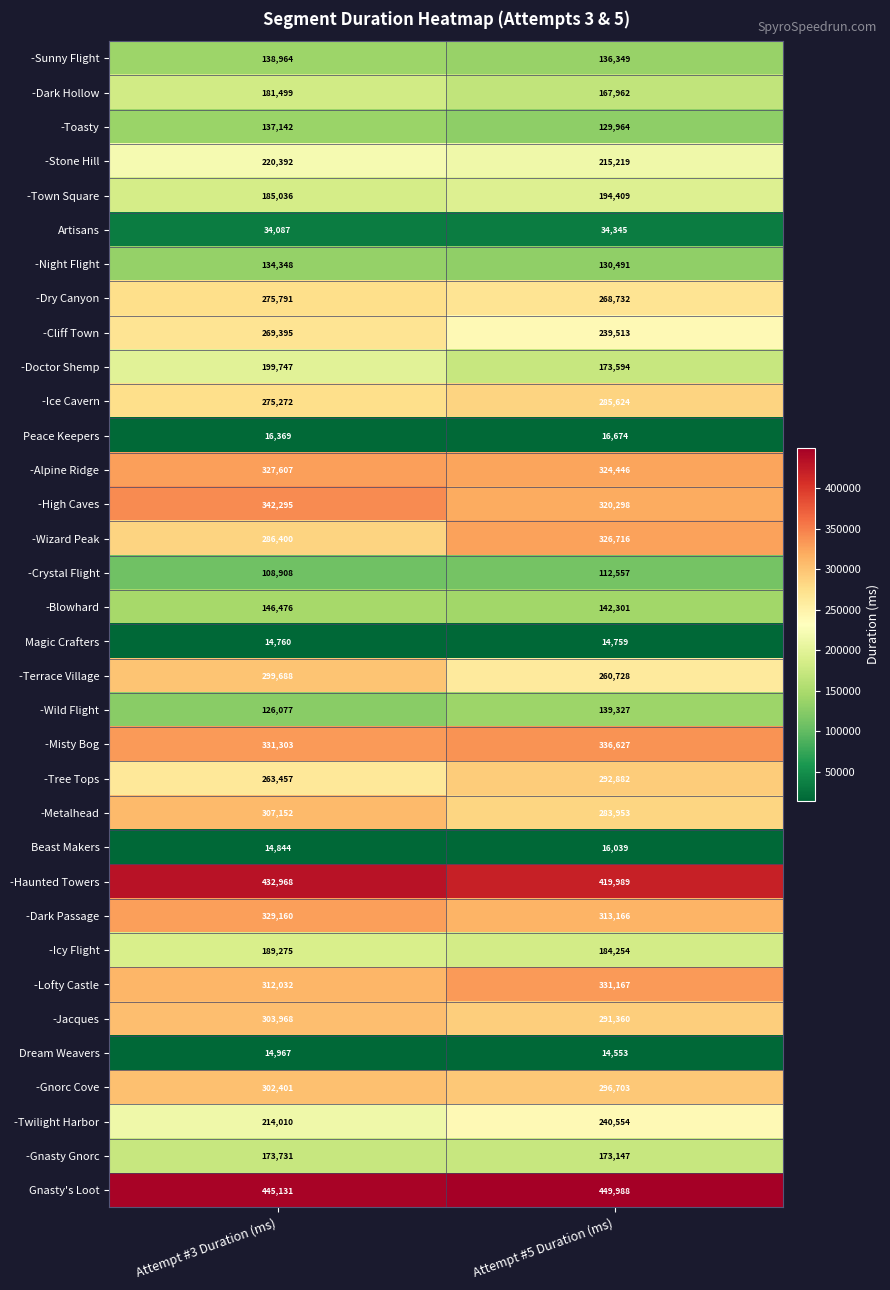

At which category is the sum across all series the highest?

Attempt #3 Duration (ms)